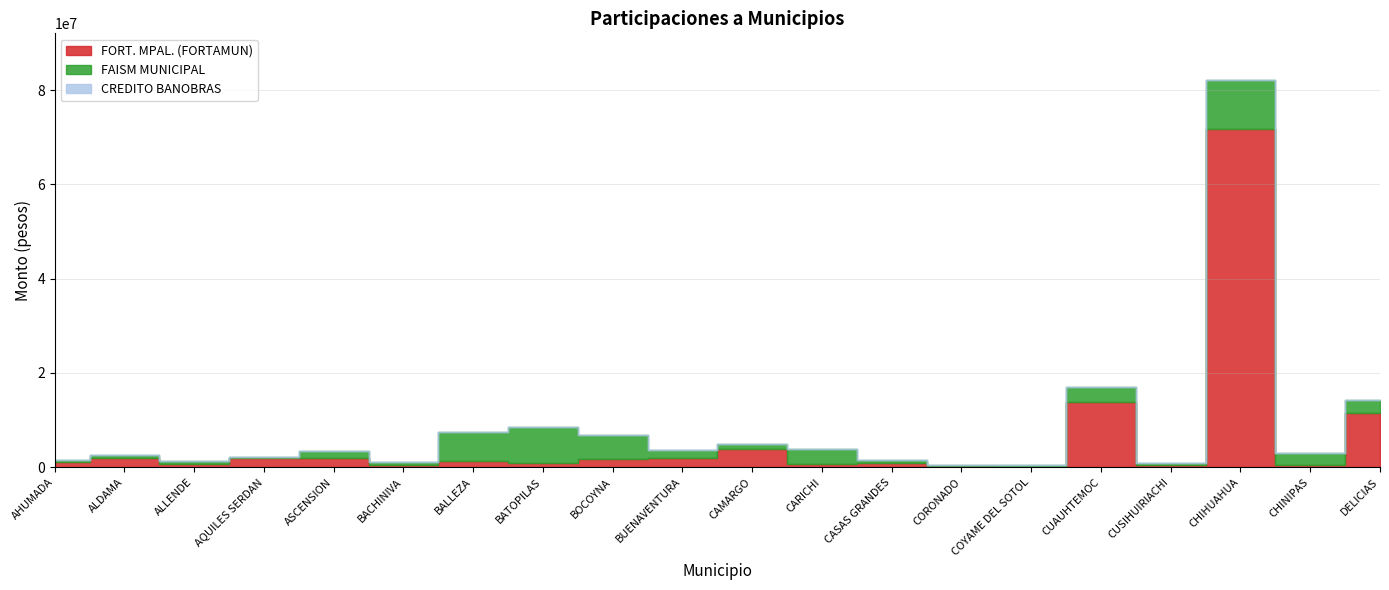

How many interior local peaks does the FAISM MUNICIPAL series have?

6